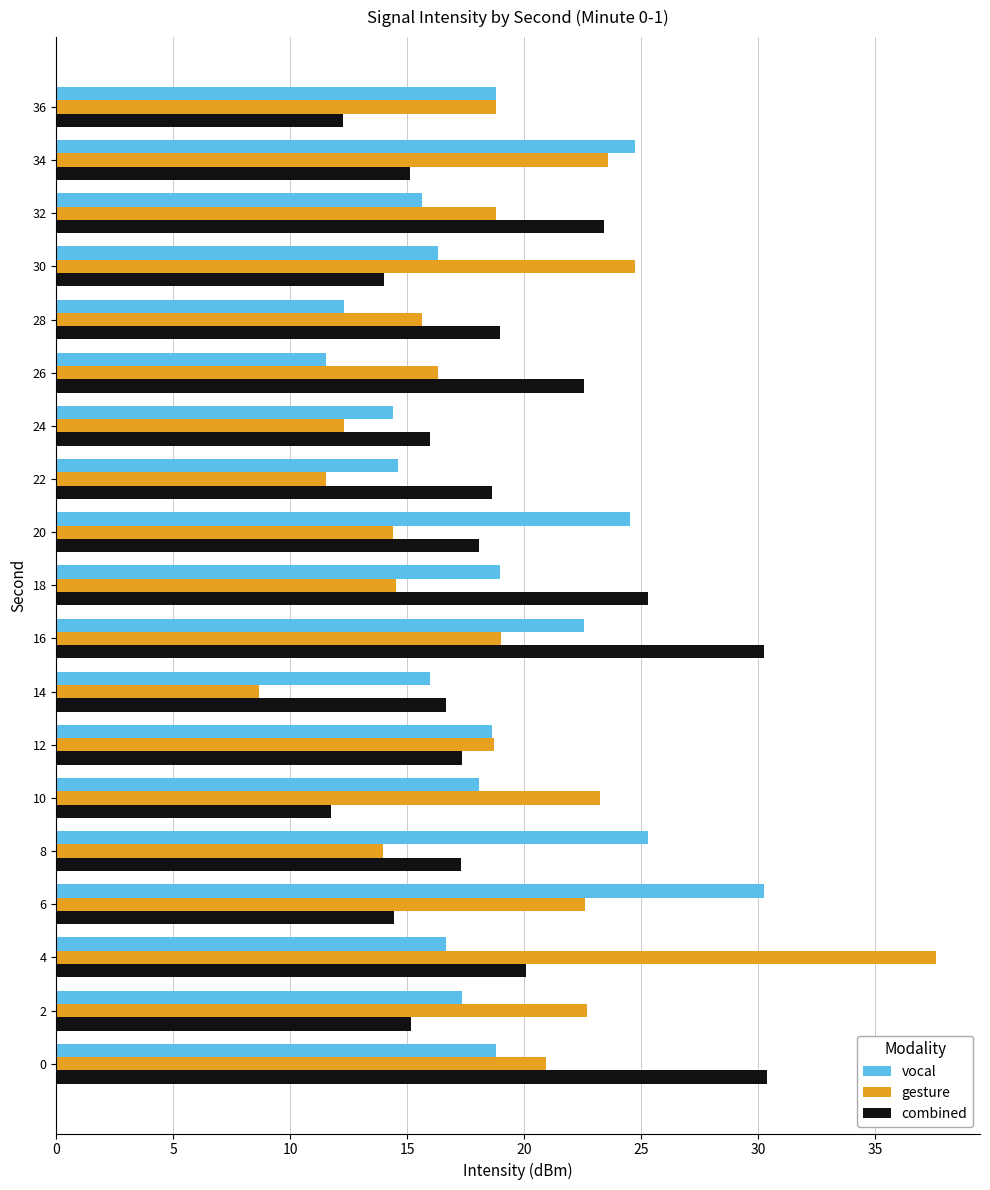

At which category is the sum across all series the highest?

4